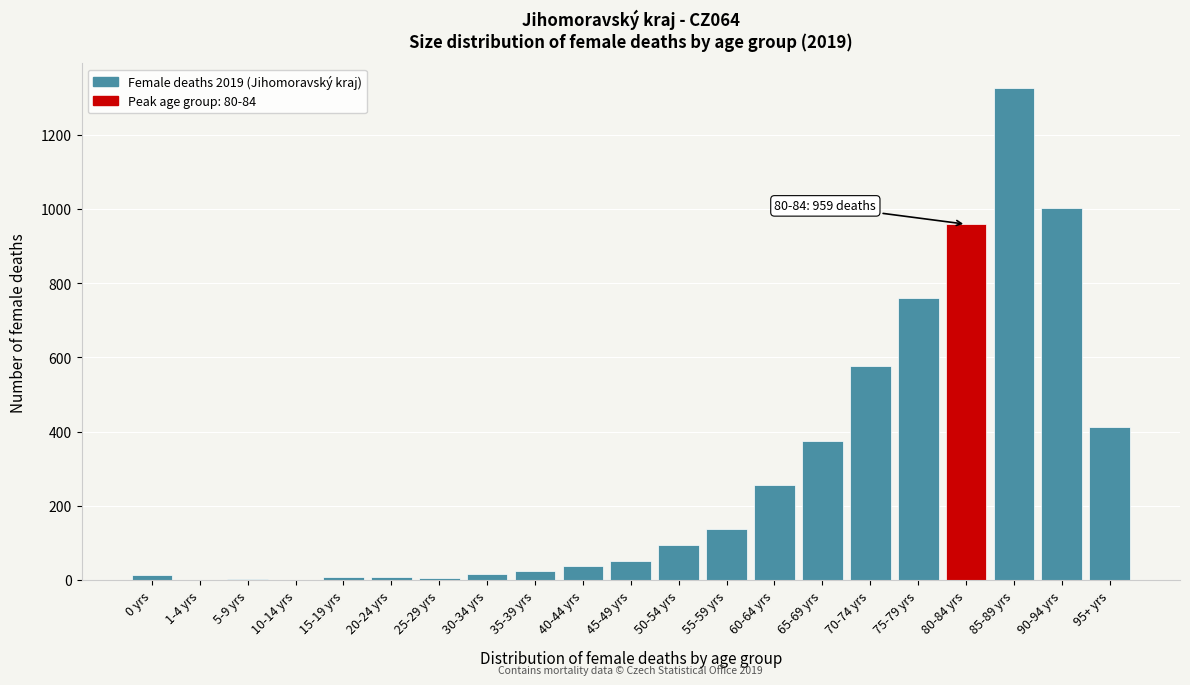

Where is the data nearest to the value 663?

70-74 yrs